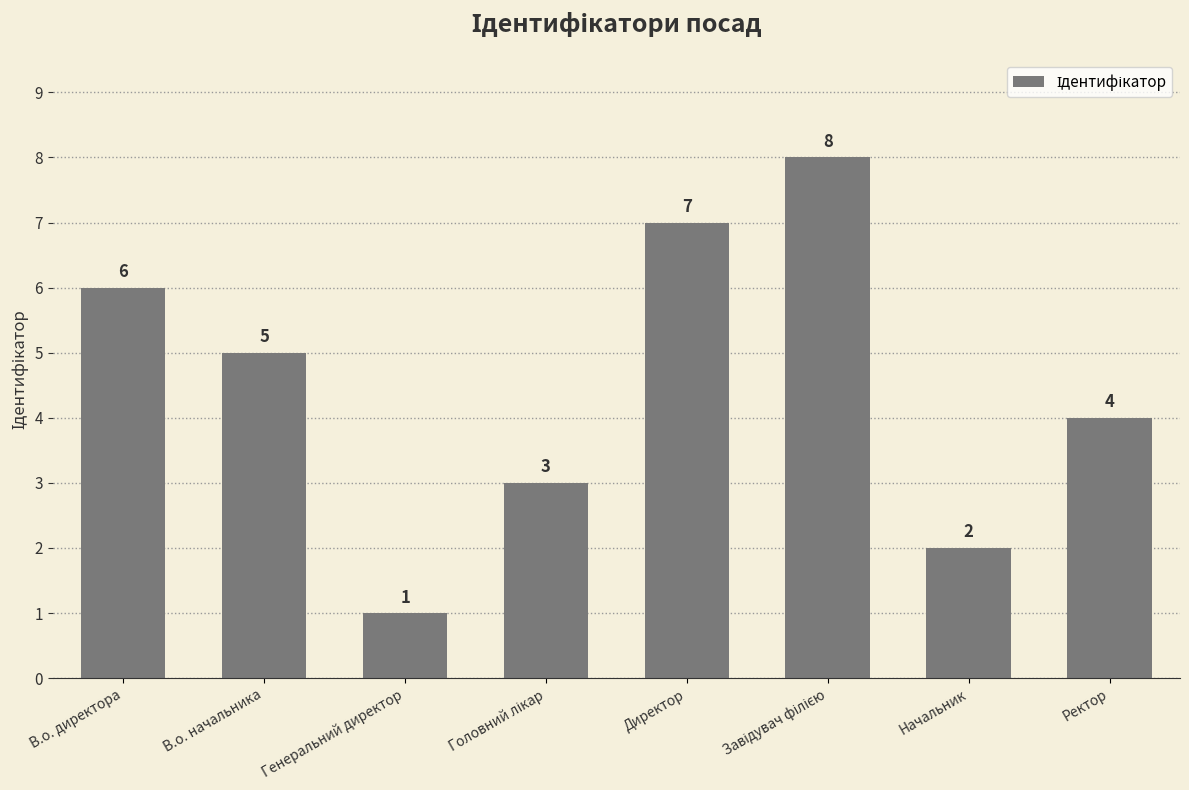

What is the smallest value displayed?

1